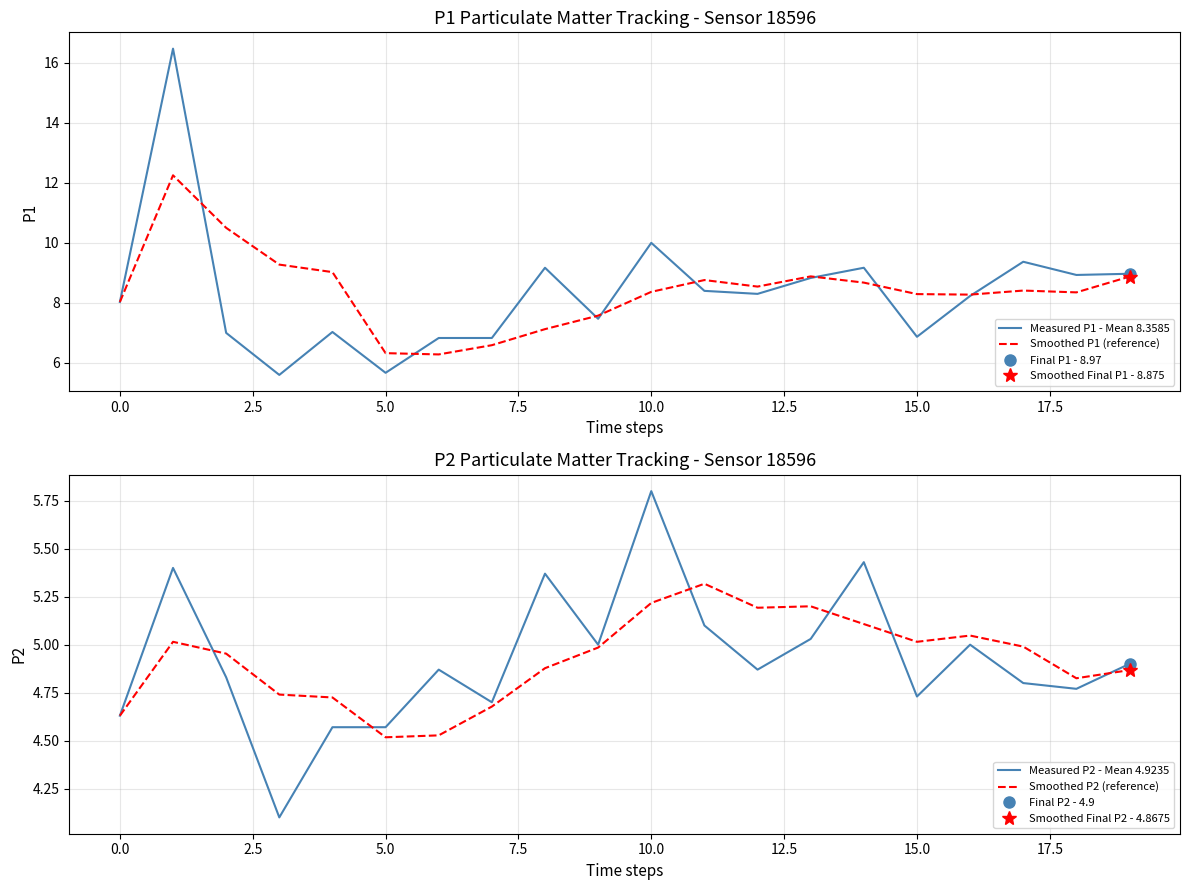

Is it true that Smoothed P1 (reference) equals 3.8 at 5.0?

False